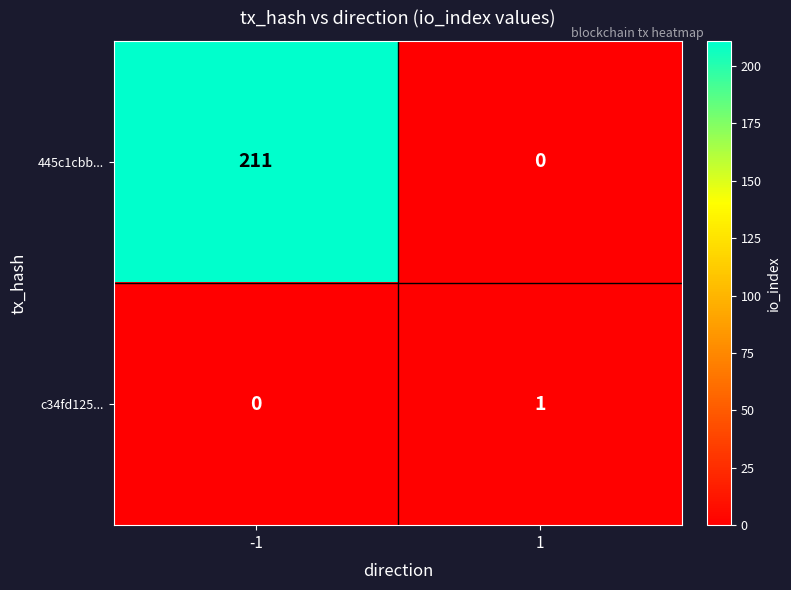

Between -1 and 1, which series saw the biggest shift?

445c1cbb...